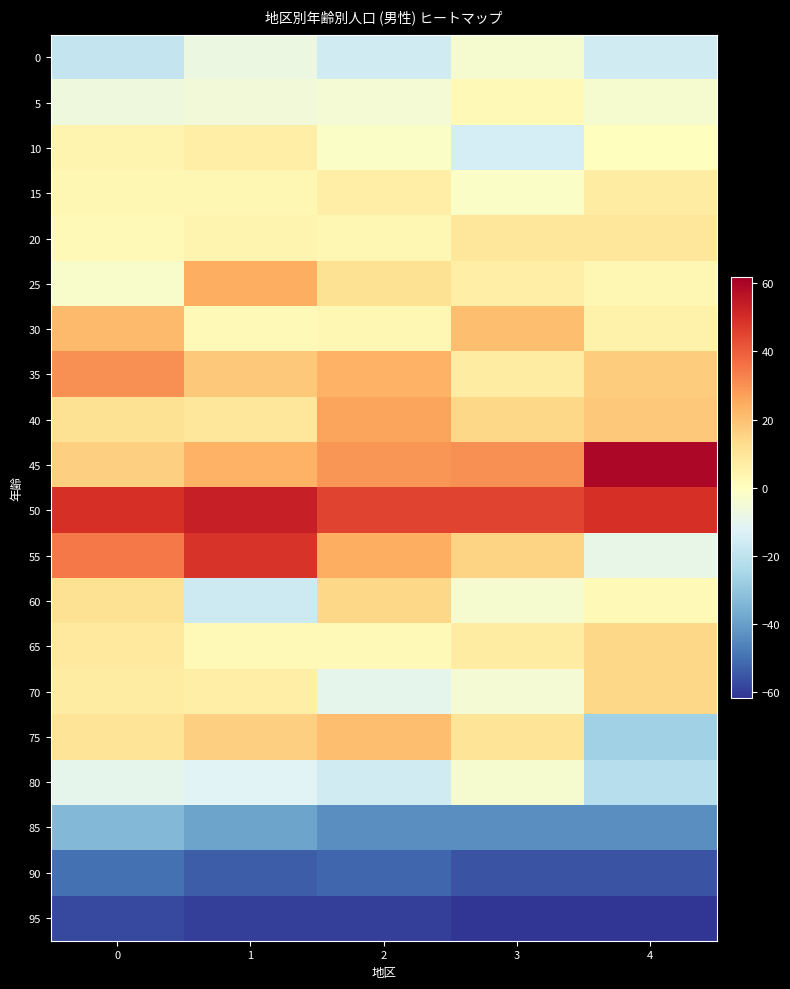

List the series in order of their peak value, highest first.

45, 50, 55, 35, 40, 25, 30, 75, 60, 65, 70, 20, 15, 10, 5, 0, 80, 85, 90, 95